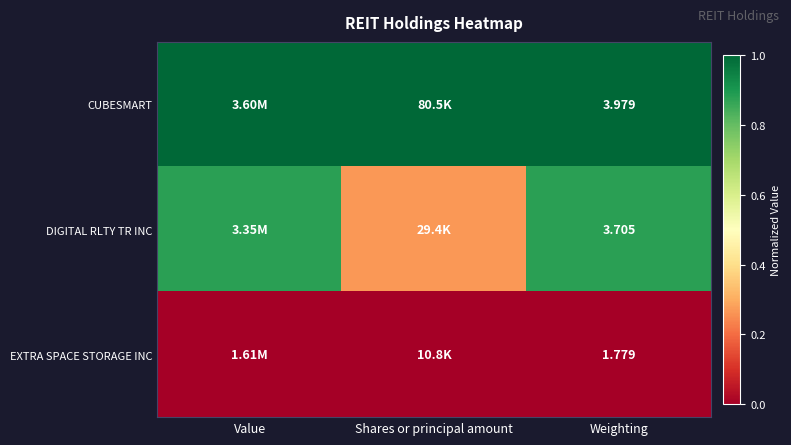

At Weighting, list the series in order from smallest to largest.

EXTRA SPACE STORAGE INC, DIGITAL RLTY TR INC, CUBESMART